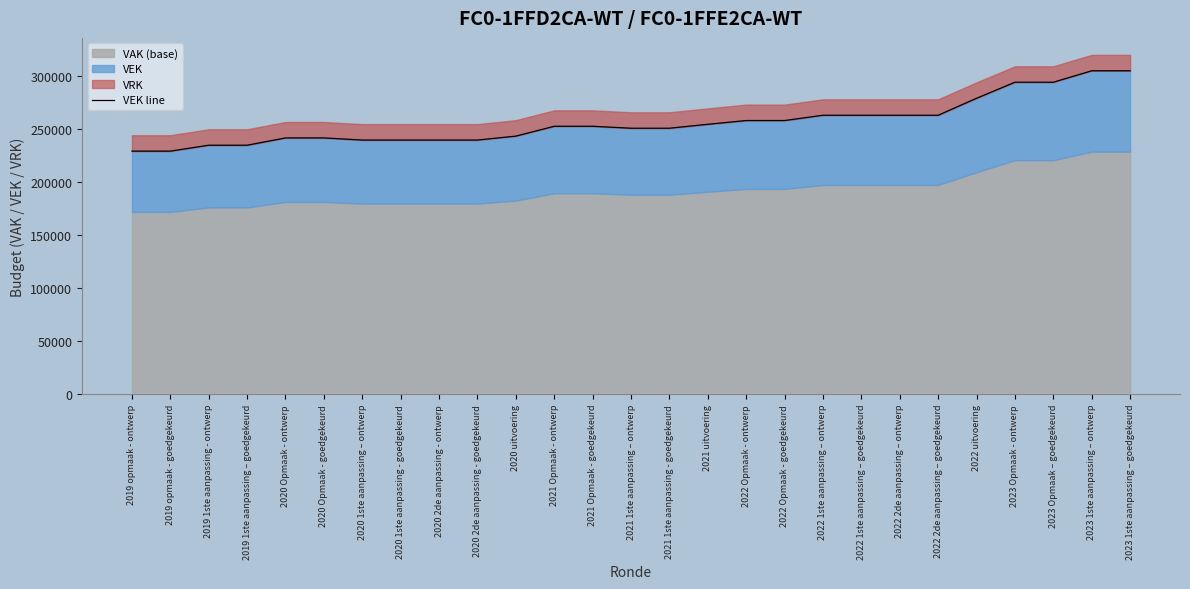

List the labels in order of value, smallest first.

2019 opmaak - ontwerp, 2019 opmaak - goedgekeurd, 2019 1ste aanpassing - ontwerp, 2019 1ste aanpassing – goedgekeurd, 2020 1ste aanpassing – ontwerp, 2020 1ste aanpassing - goedgekeurd, 2020 2de aanpassing - ontwerp, 2020 2de aanpassing - goedgekeurd, 2020 Opmaak - ontwerp, 2020 Opmaak - goedgekeurd, 2020 uitvoering, 2021 1ste aanpassing – ontwerp, 2021 1ste aanpassing - goedgekeurd, 2021 Opmaak - ontwerp, 2021 Opmaak - goedgekeurd, 2021 uitvoering, 2022 Opmaak - ontwerp, 2022 Opmaak - goedgekeurd, 2022 1ste aanpassing – ontwerp, 2022 1ste aanpassing – goedgekeurd, 2022 2de aanpassing – ontwerp, 2022 2de aanpassing – goedgekeurd, 2022 uitvoering, 2023 Opmaak - ontwerp, 2023 Opmaak – goedgekeurd, 2023 1ste aanpassing – ontwerp, 2023 1ste aanpassing – goedgekeurd